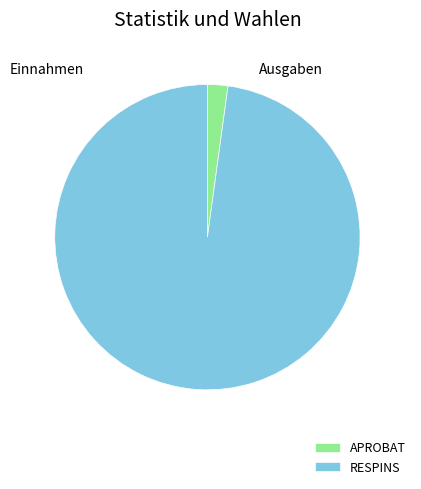

What is the majority slice?

RESPINS